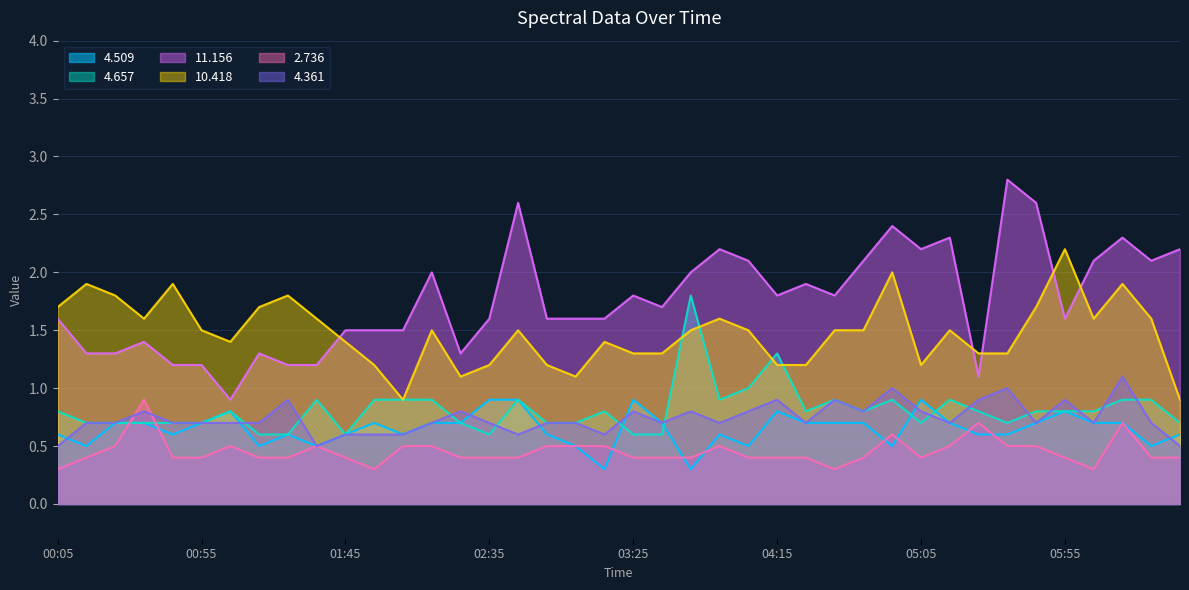

Reading right to left, transcribe all the data shown in this chart.

4.509: 0.6	0.5	0.7	0.7	0.8	0.7	0.6	0.6	0.7	0.9	0.5	0.7	0.7	0.7	0.8	0.5	0.6	0.3	0.7	0.9	0.3	0.5	0.6	0.9	0.9	0.7	0.7	0.6	0.7	0.6	0.5	0.6	0.5	0.8	0.7	0.6	0.7	0.7	0.5	0.6
4.657: 0.7	0.9	0.9	0.8	0.8	0.8	0.7	0.8	0.9	0.7	0.9	0.8	0.9	0.8	1.3	1.0	0.9	1.8	0.6	0.6	0.8	0.7	0.7	0.9	0.6	0.7	0.9	0.9	0.9	0.6	0.9	0.6	0.6	0.8	0.7	0.7	0.7	0.7	0.7	0.8
11.156: 2.2	2.1	2.3	2.1	1.6	2.6	2.8	1.1	2.3	2.2	2.4	2.1	1.8	1.9	1.8	2.1	2.2	2.0	1.7	1.8	1.6	1.6	1.6	2.6	1.6	1.3	2.0	1.5	1.5	1.5	1.2	1.2	1.3	0.9	1.2	1.2	1.4	1.3	1.3	1.6
10.418: 0.9	1.6	1.9	1.6	2.2	1.7	1.3	1.3	1.5	1.2	2.0	1.5	1.5	1.2	1.2	1.5	1.6	1.5	1.3	1.3	1.4	1.1	1.2	1.5	1.2	1.1	1.5	0.9	1.2	1.4	1.6	1.8	1.7	1.4	1.5	1.9	1.6	1.8	1.9	1.7
2.736: 0.4	0.4	0.7	0.3	0.4	0.5	0.5	0.7	0.5	0.4	0.6	0.4	0.3	0.4	0.4	0.4	0.5	0.4	0.4	0.4	0.5	0.5	0.5	0.4	0.4	0.4	0.5	0.5	0.3	0.4	0.5	0.4	0.4	0.5	0.4	0.4	0.9	0.5	0.4	0.3
4.361: 0.5	0.7	1.1	0.7	0.9	0.7	1.0	0.9	0.7	0.8	1.0	0.8	0.9	0.7	0.9	0.8	0.7	0.8	0.7	0.8	0.6	0.7	0.7	0.6	0.7	0.8	0.7	0.6	0.6	0.6	0.5	0.9	0.7	0.7	0.7	0.7	0.8	0.7	0.7	0.5